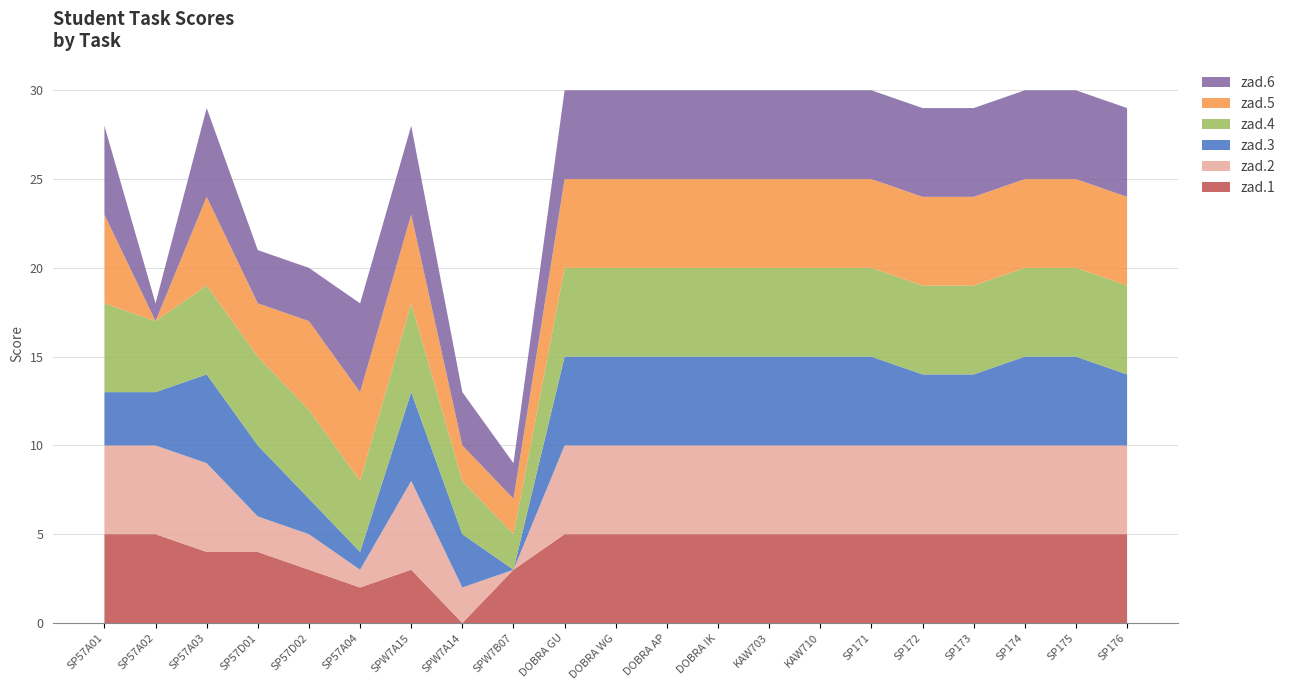

Reading left to right, list all the values displayed in this chart.

zad.1: 5	5	4	4	3	2	3	0	3	5	5	5	5	5	5	5	5	5	5	5	5
zad.2: 5	5	5	2	2	1	5	2	0	5	5	5	5	5	5	5	5	5	5	5	5
zad.3: 3	3	5	4	2	1	5	3	0	5	5	5	5	5	5	5	4	4	5	5	4
zad.4: 5	4	5	5	5	4	5	3	2	5	5	5	5	5	5	5	5	5	5	5	5
zad.5: 5	0	5	3	5	5	5	2	2	5	5	5	5	5	5	5	5	5	5	5	5
zad.6: 5	1	5	3	3	5	5	3	2	5	5	5	5	5	5	5	5	5	5	5	5